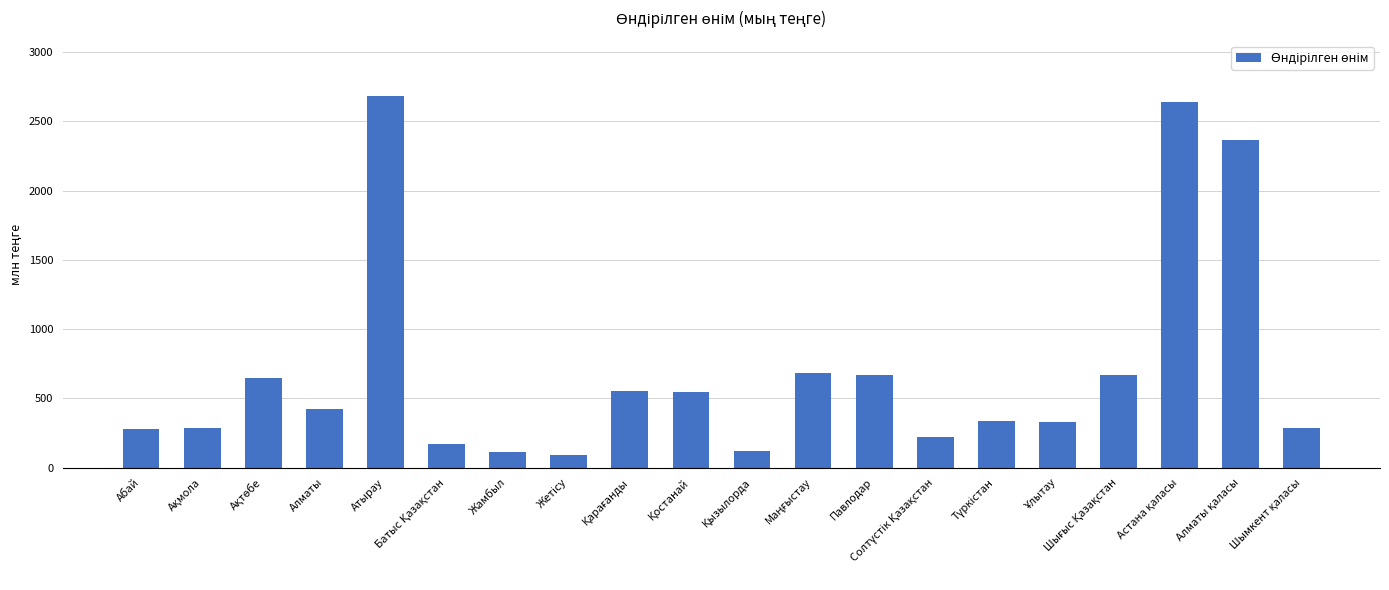

Approximately how many times larger is the value at Ақтөбе compared to Павлодар?

1.0